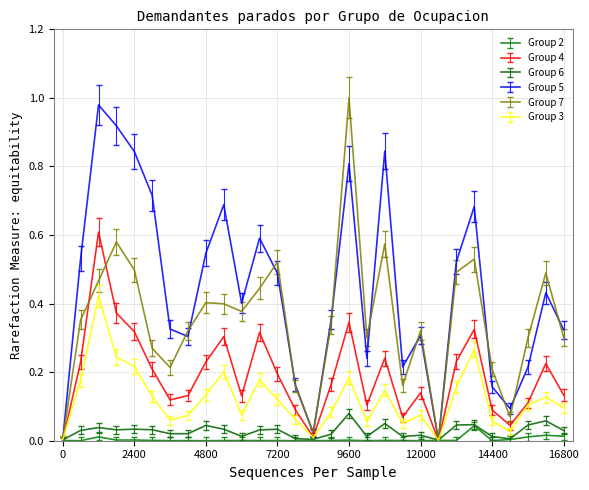

How many interior local valleys does the Group 3 series have?

7